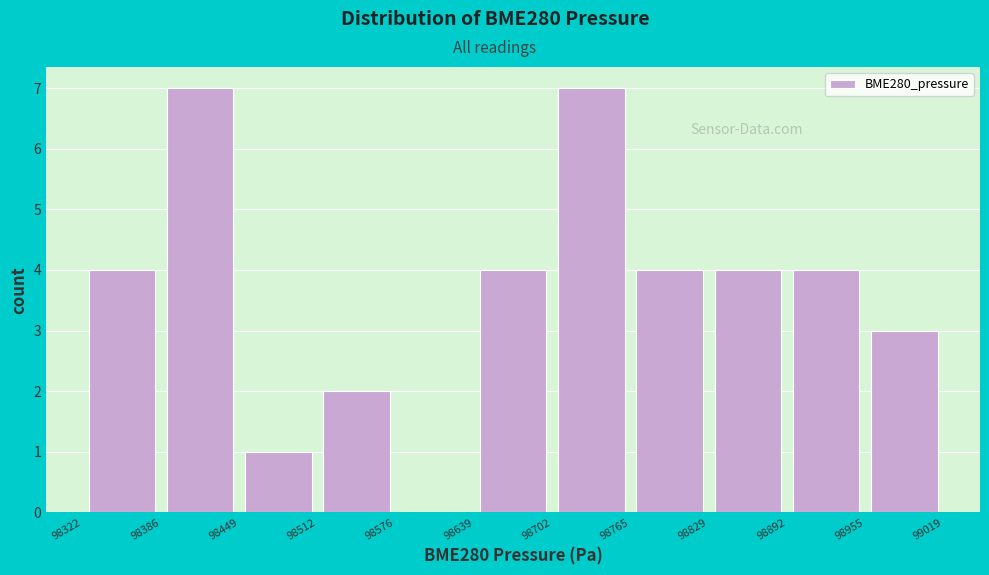

What is the height of the bar covering 98512 to 98576 on the x-axis? The values are not printed on the chart, so give them approximately, as read against the axis.

2